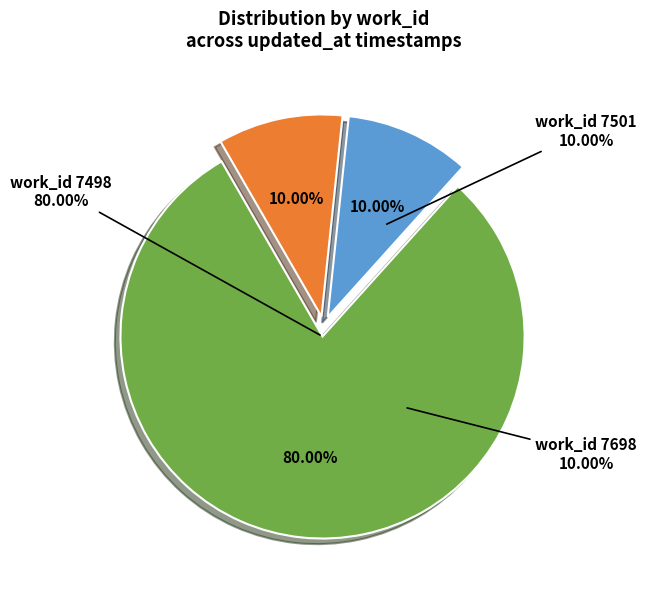

To the nearest percent, what is the combined percentage of 2013-07-01 16:47 and 2013-07-01 16:58?

20%